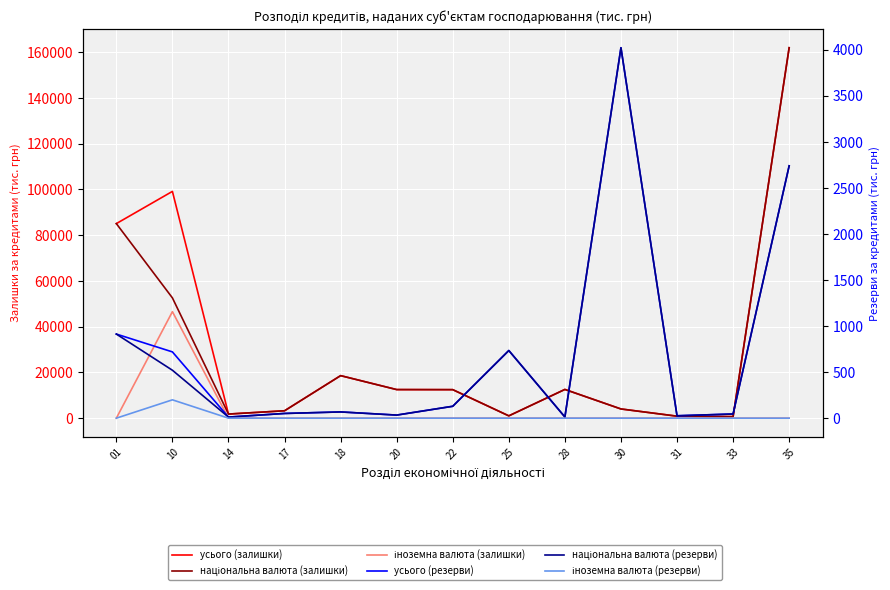

How many data points does each series have?

13